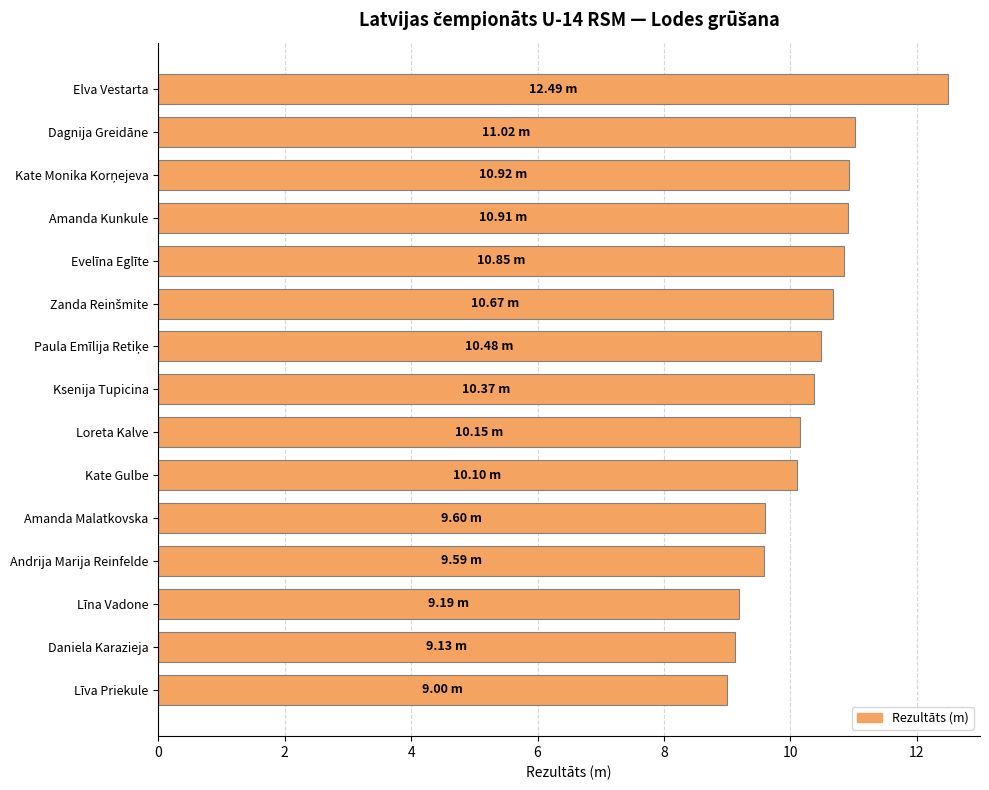

What is the ratio of the value at Amanda Malatkovska to the value at Amanda Kunkule?

0.9